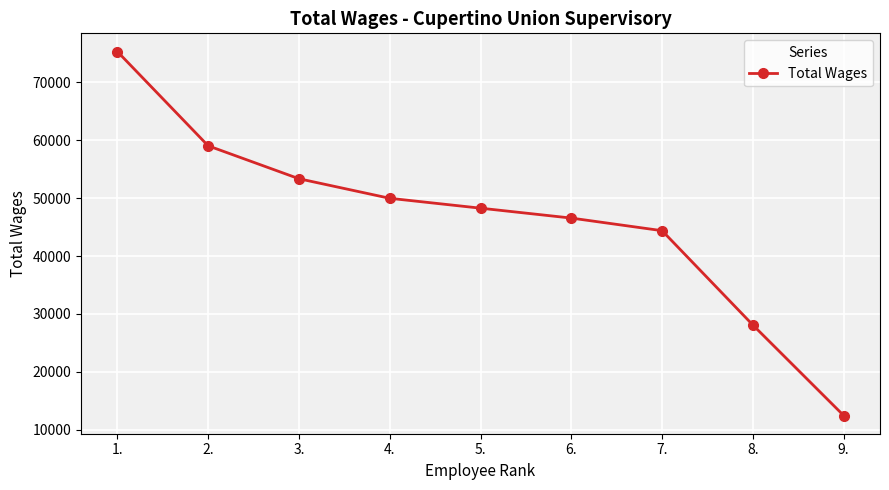

Between 7. and 9., which is larger?

7.